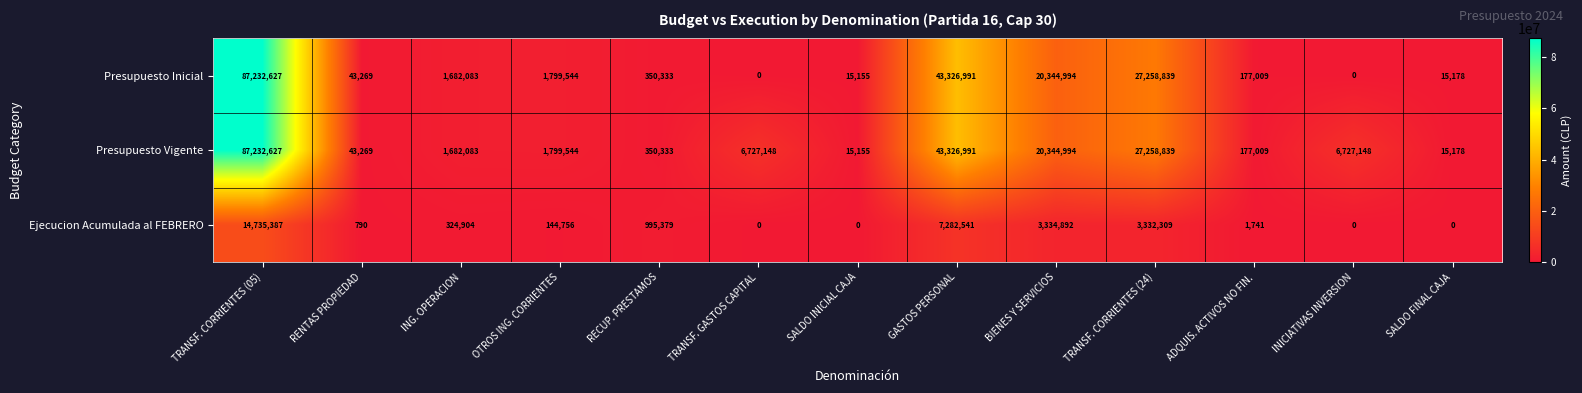

What is the difference between the maximum and minimum values in the Presupuesto Inicial series?

87232627